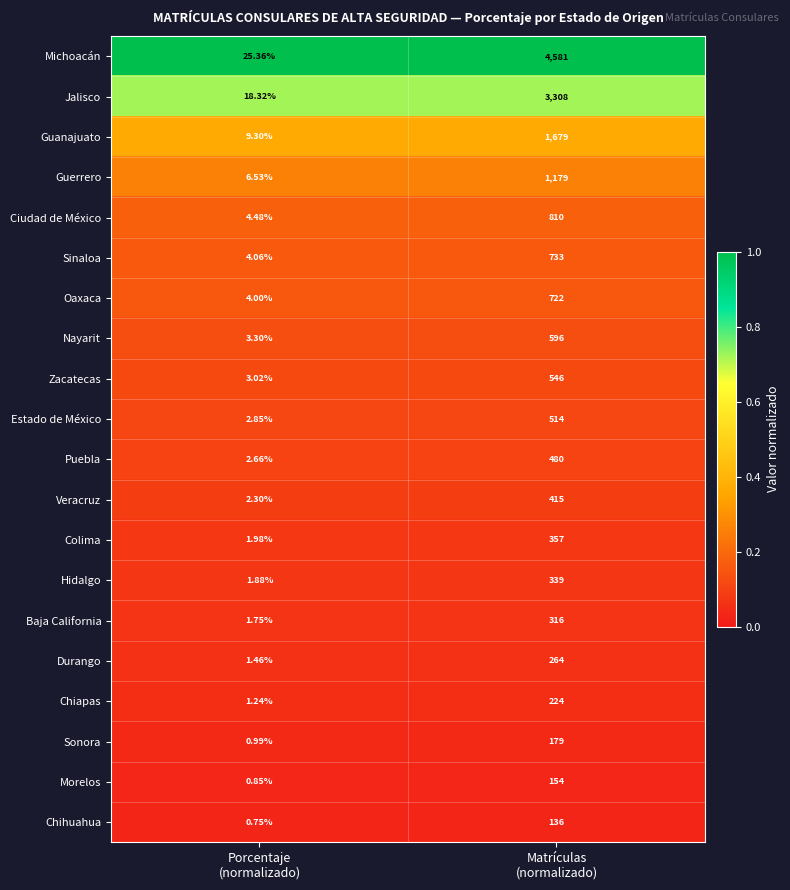

How many distinct data groups are displayed?

20